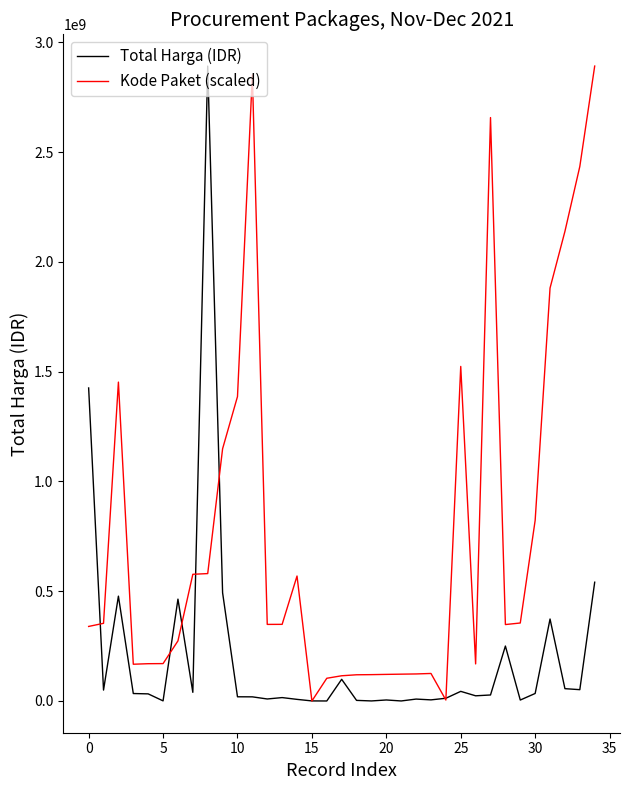

What is the maximum value for Total Harga (IDR)?

2892122000.0